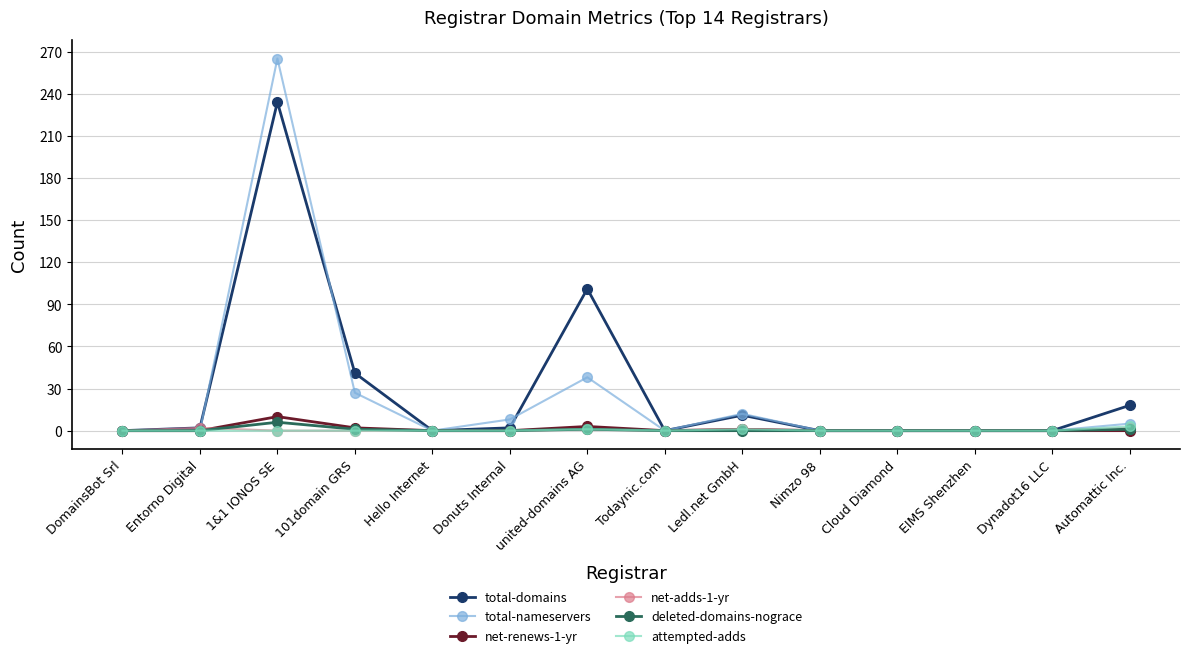

Is it true that attempted-adds equals 0 at Dynadot16 LLC?

True